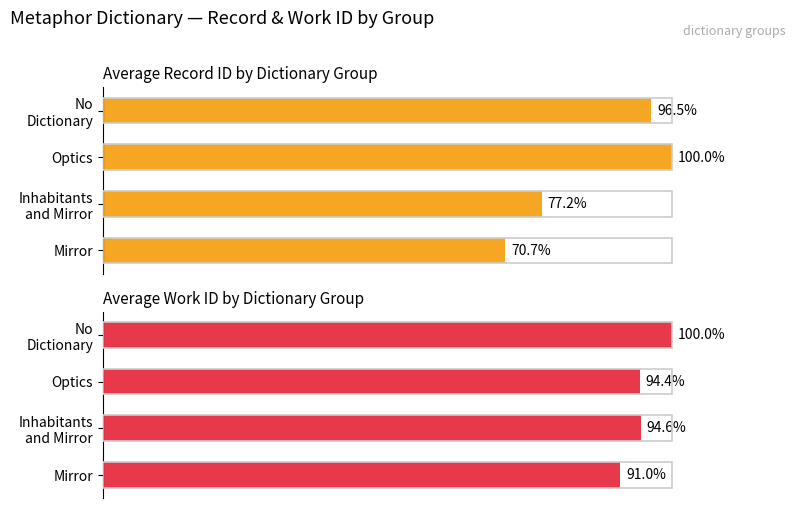

What is the lowest value of the Avg. ID series?

70.7